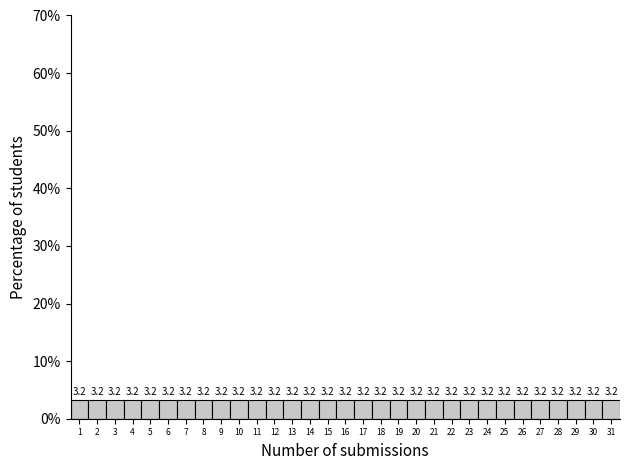

Reading left to right, transcribe this chart: for each bar, give the range it covers on the x-axis and its height.

0.5 to 1.5: 3.2
1.5 to 2.5: 3.2
2.5 to 3.5: 3.2
3.5 to 4.5: 3.2
4.5 to 5.5: 3.2
5.5 to 6.5: 3.2
6.5 to 7.5: 3.2
7.5 to 8.5: 3.2
8.5 to 9.5: 3.2
9.5 to 10.5: 3.2
10.5 to 11.5: 3.2
11.5 to 12.5: 3.2
12.5 to 13.5: 3.2
13.5 to 14.5: 3.2
14.5 to 15.5: 3.2
15.5 to 16.5: 3.2
16.5 to 17.5: 3.2
17.5 to 18.5: 3.2
18.5 to 19.5: 3.2
19.5 to 20.5: 3.2
20.5 to 21.5: 3.2
21.5 to 22.5: 3.2
22.5 to 23.5: 3.2
23.5 to 24.5: 3.2
24.5 to 25.5: 3.2
25.5 to 26.5: 3.2
26.5 to 27.5: 3.2
27.5 to 28.5: 3.2
28.5 to 29.5: 3.2
29.5 to 30.5: 3.2
30.5 to 31.5: 3.2